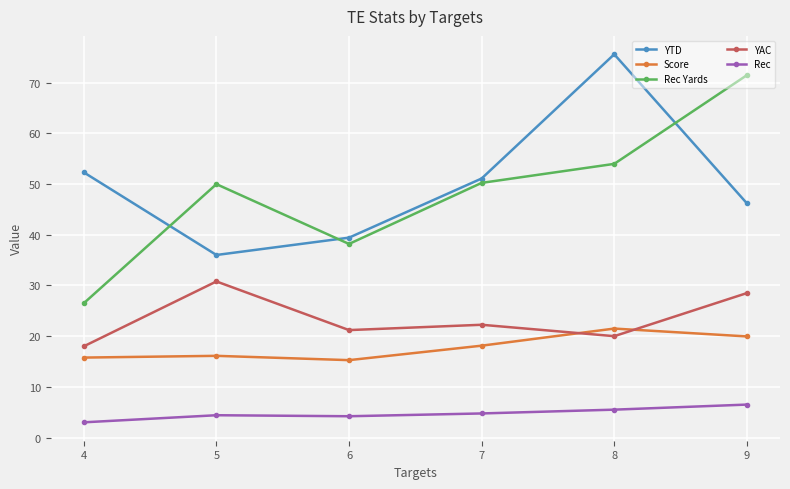

Where is the first local minimum for Rec Yards?

6